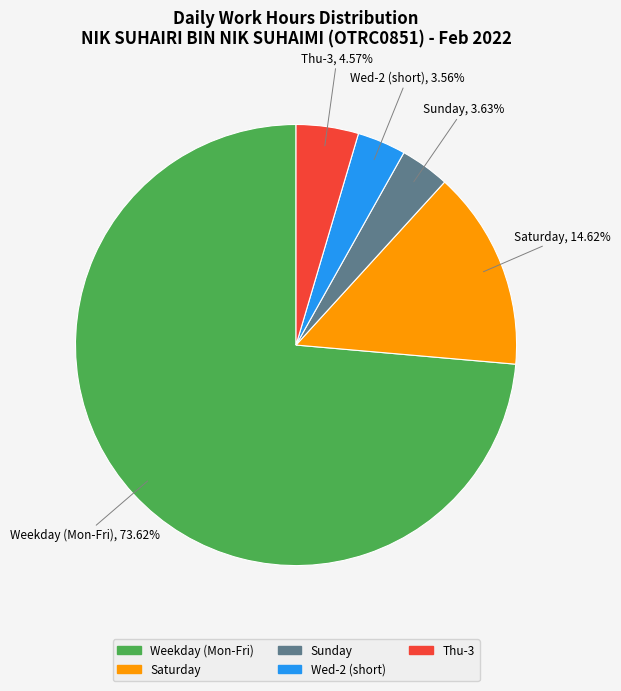

Is there a majority slice in this chart?

Yes